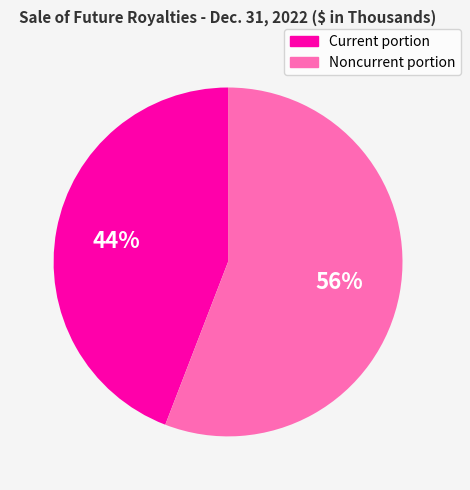

True or false: Current portion accounts for 34% of the total.

False